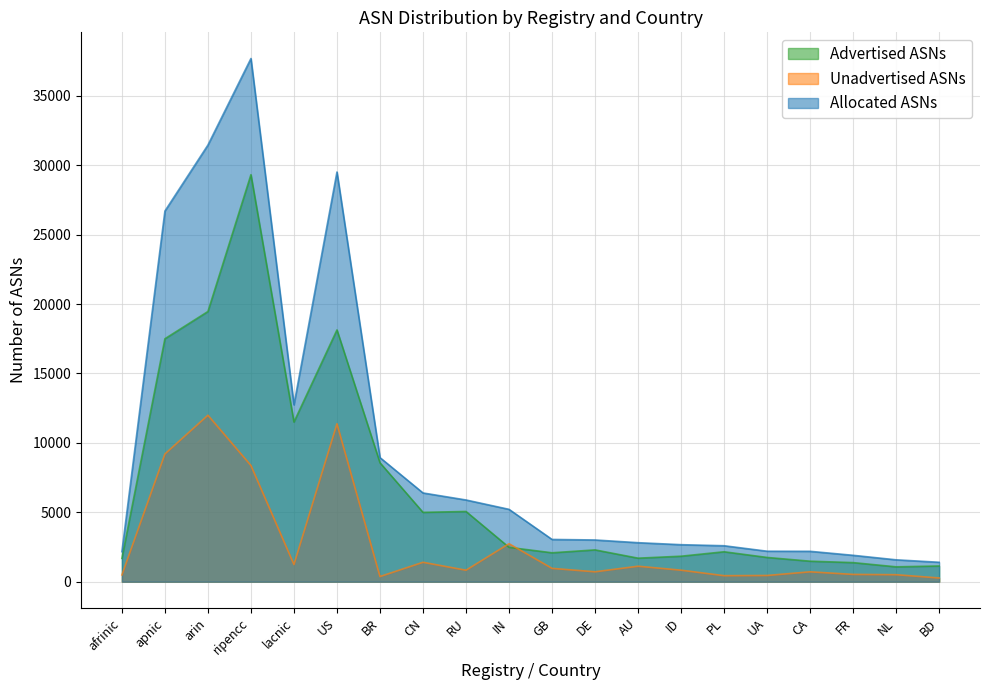

What is the difference between the Allocated ASNs values at NL and UA?

620